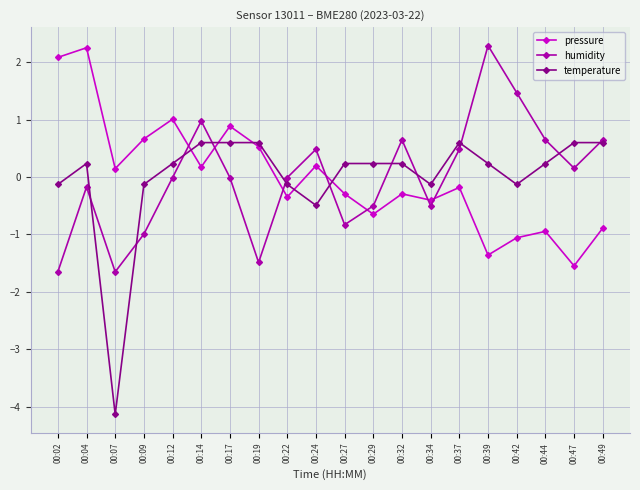

How many distinct data groups are displayed?

3